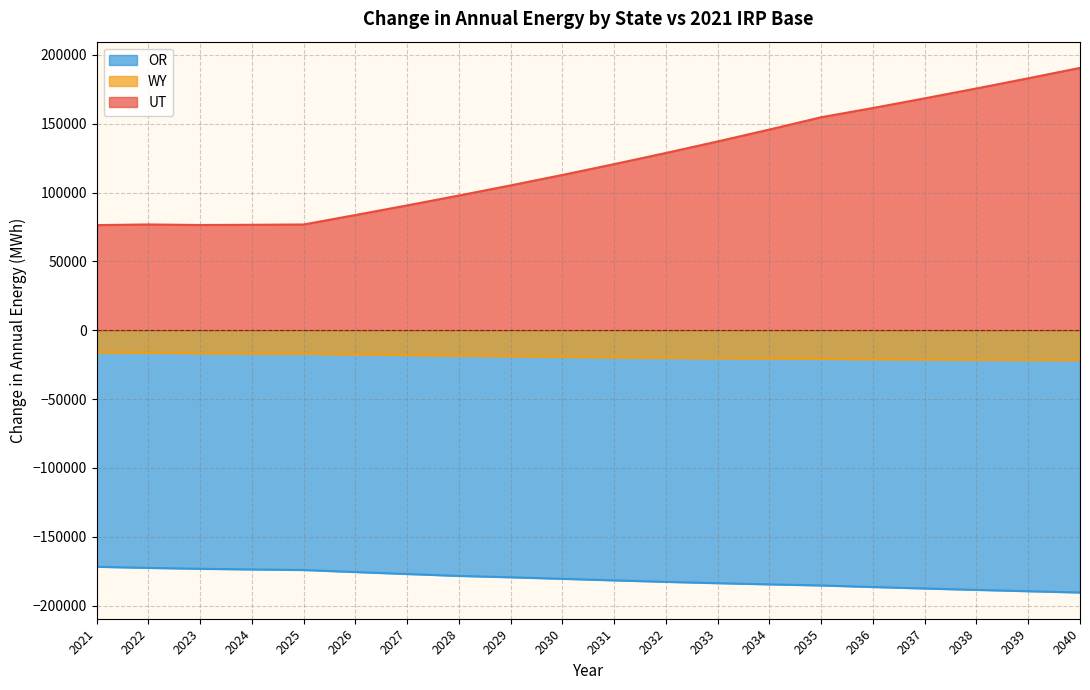

What are all the series names shown in the legend?

OR, WY, UT